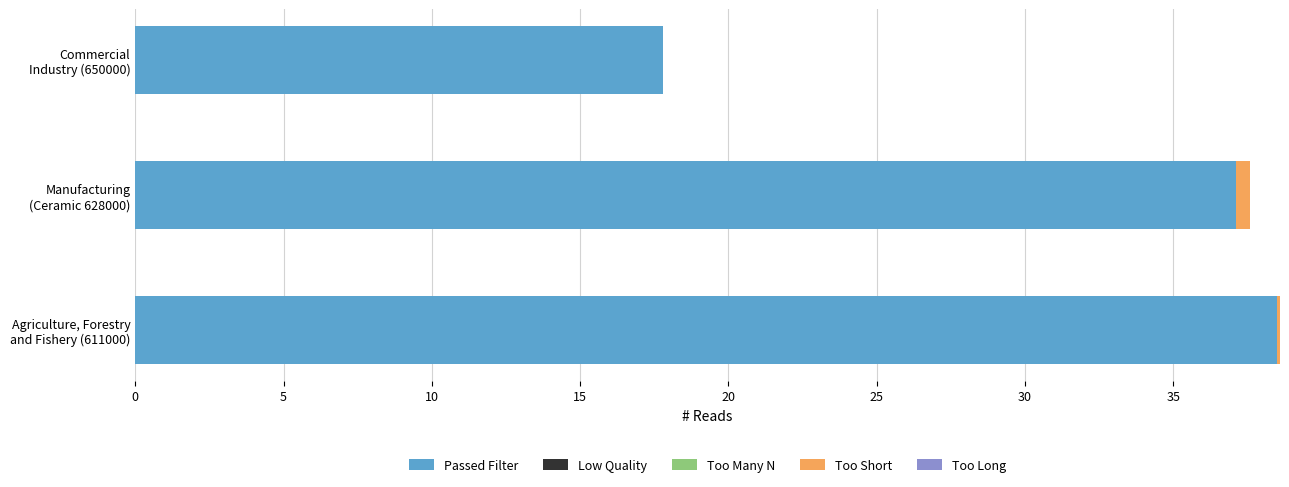

What is the maximum value for Passed Filter?

38.5